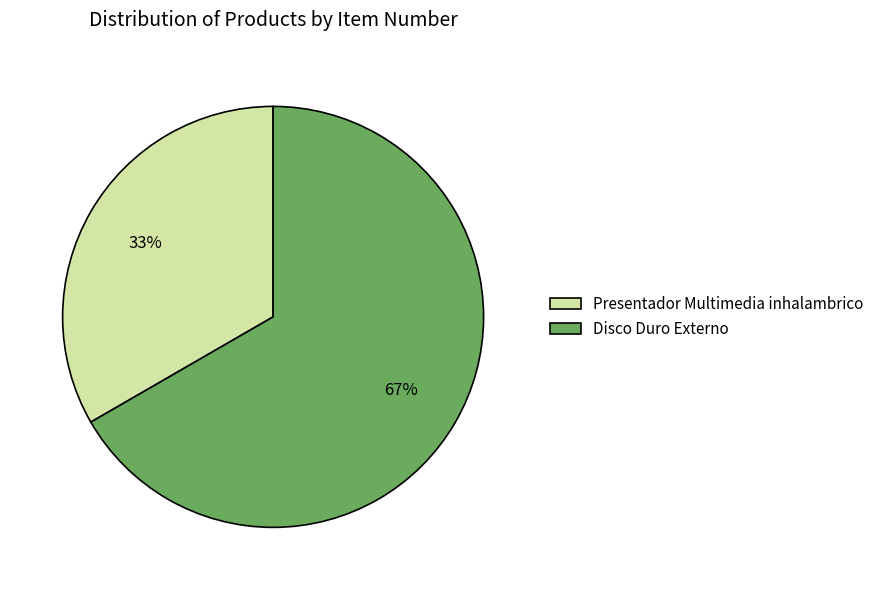

How many slices are in this pie chart?

2